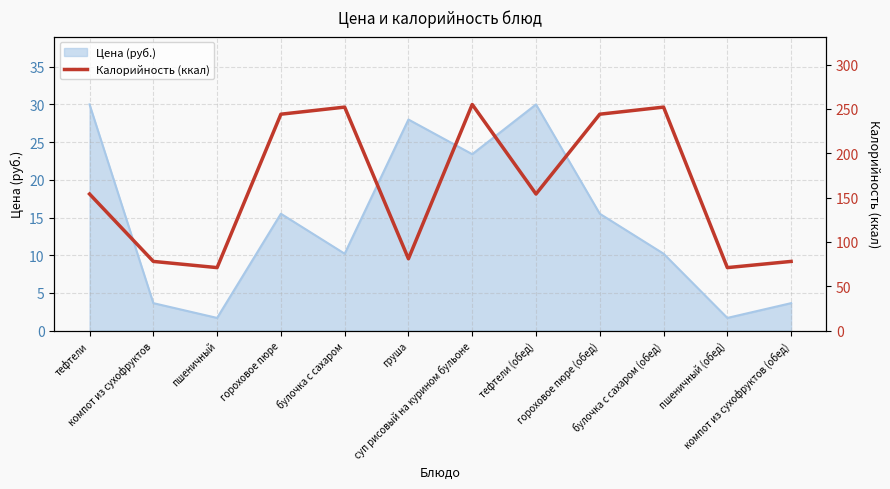

What is the label of the 5th point from the left?

булочка с сахаром